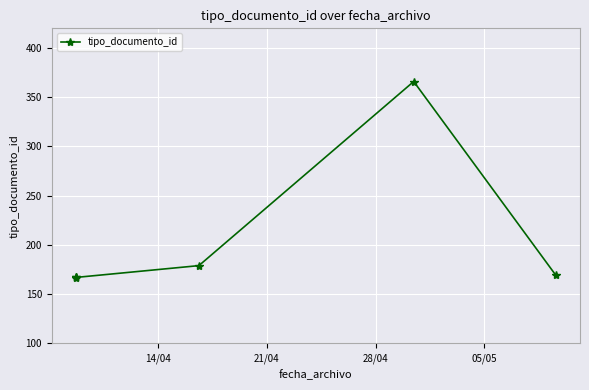

What is the value of the 3rd point from the left?

167